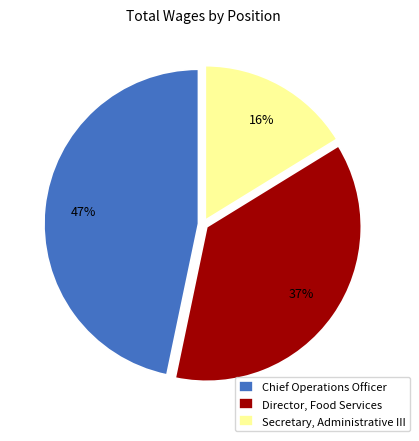

Approximately how many times larger is the value at Chief Operations Officer compared to Secretary, Administrative III?

2.9